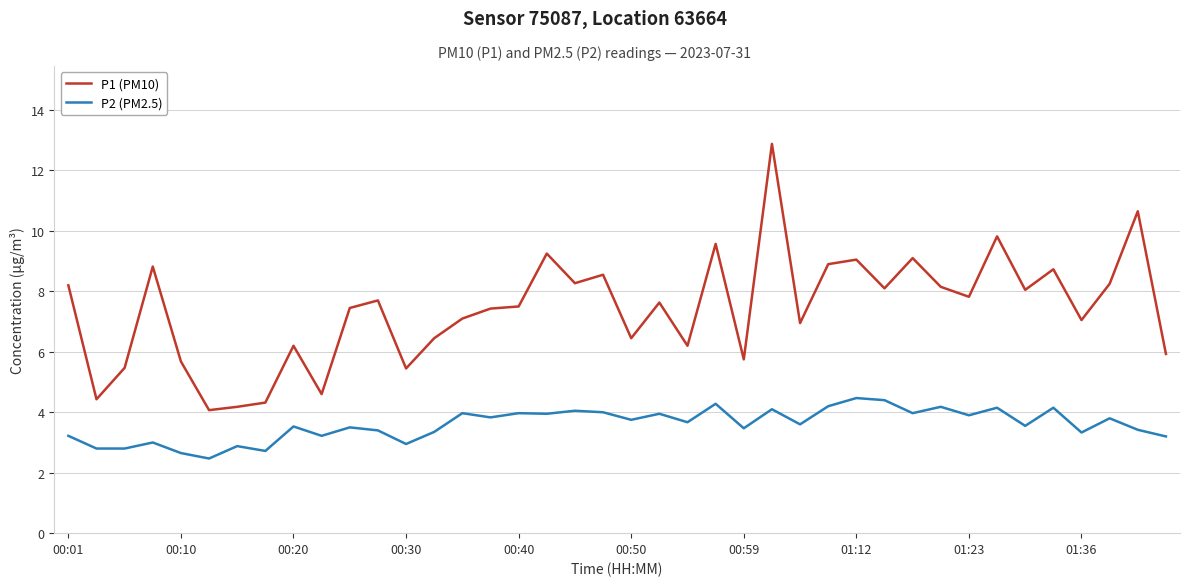

True or false: P2 (PM2.5) and P1 (PM10) intersect in this chart.

False